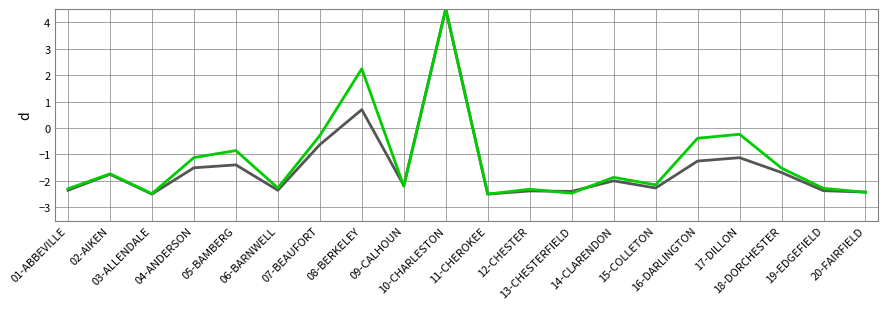

What is the greatest value displayed?

4.5